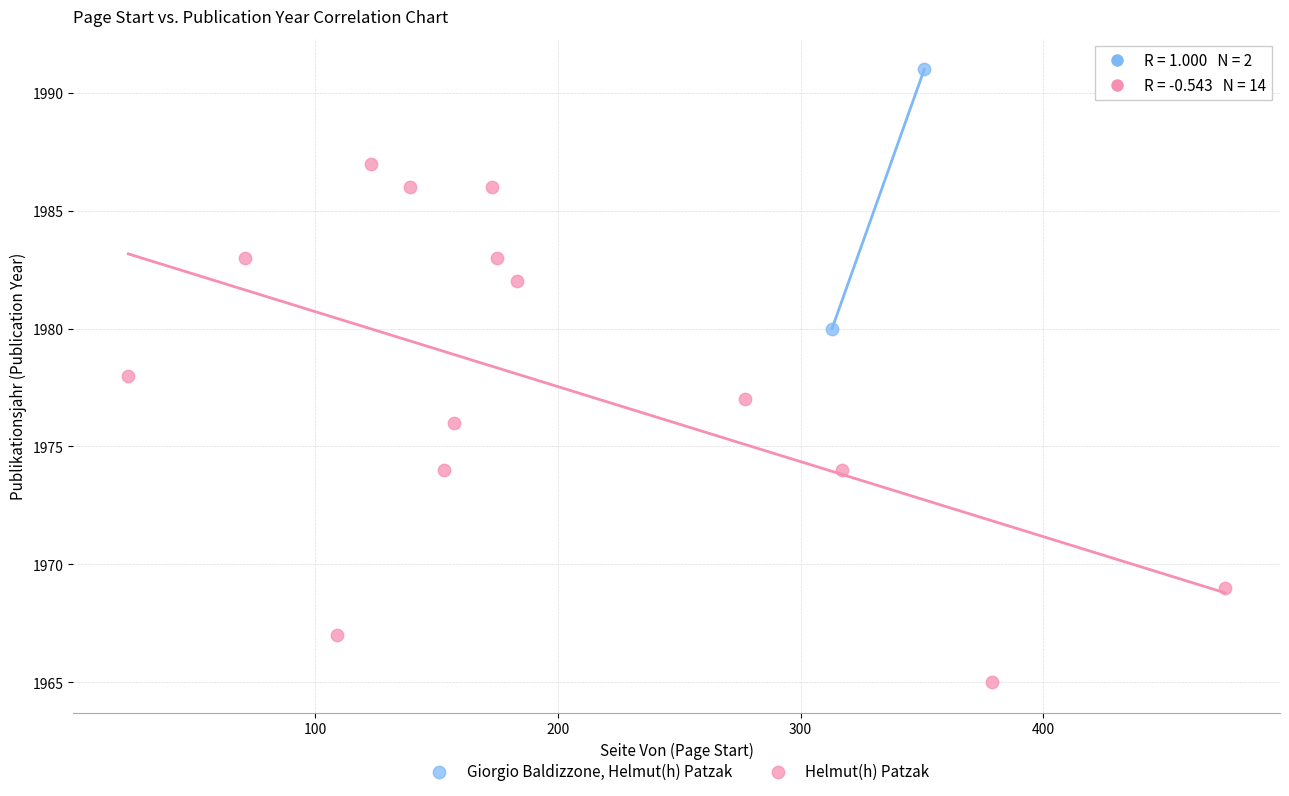

What are all the series names shown in the legend?

Giorgio Baldizzone, Helmut(h) Patzak, Helmut(h) Patzak